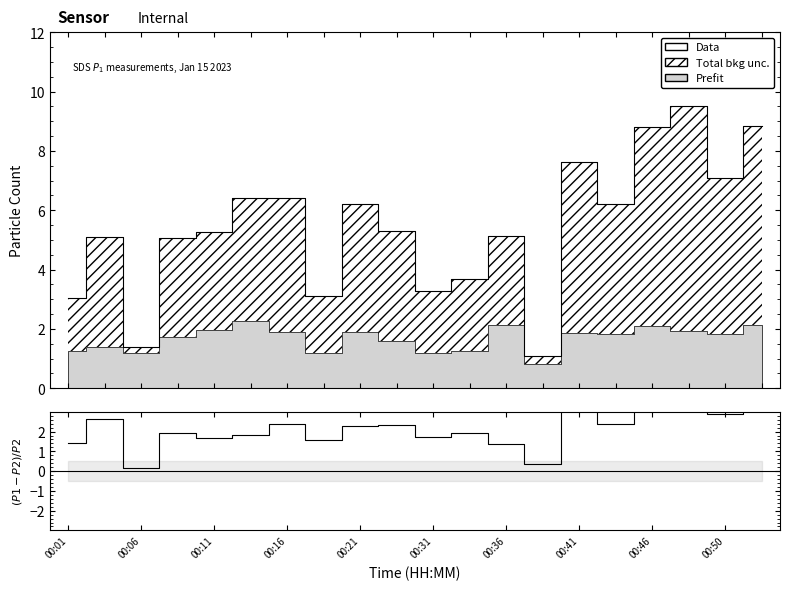

True or false: (P1-P2)/P2 and Data cross at least once.

False